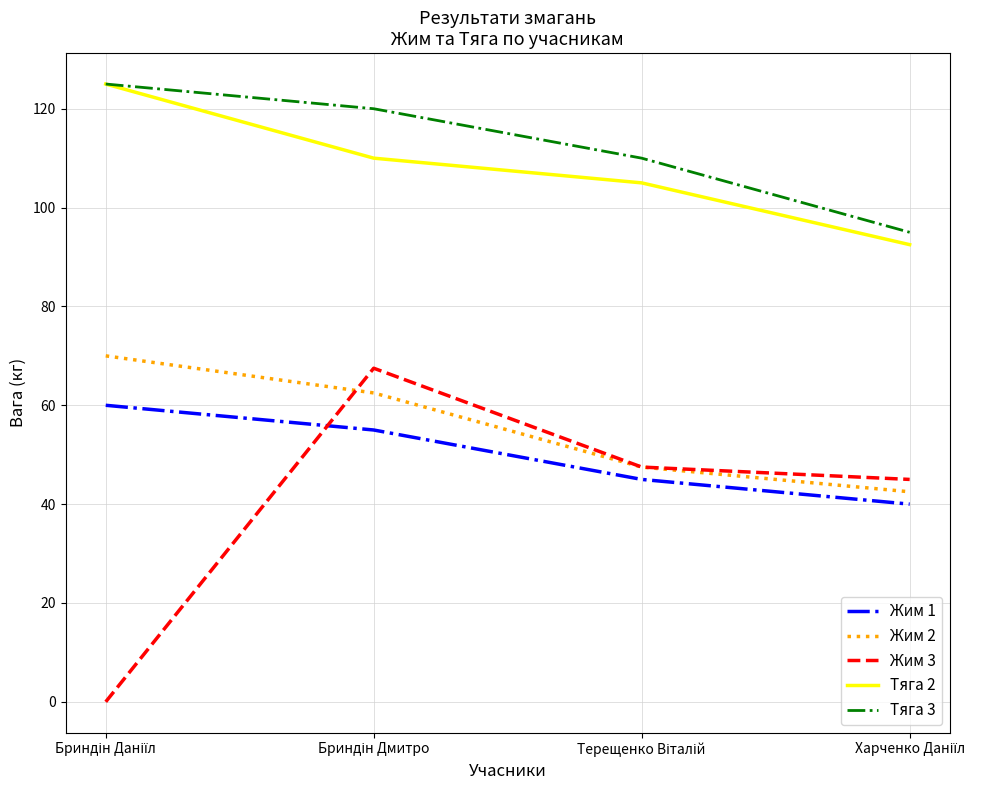

Which series has the widest spread of values?

Жим 3